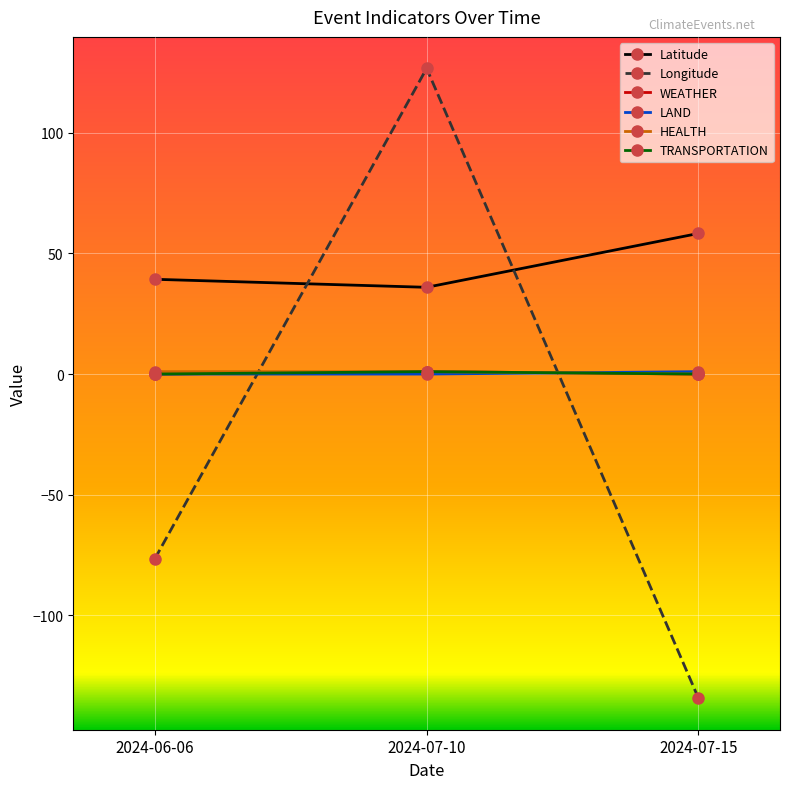

Does the chart have visible grid lines?

Yes